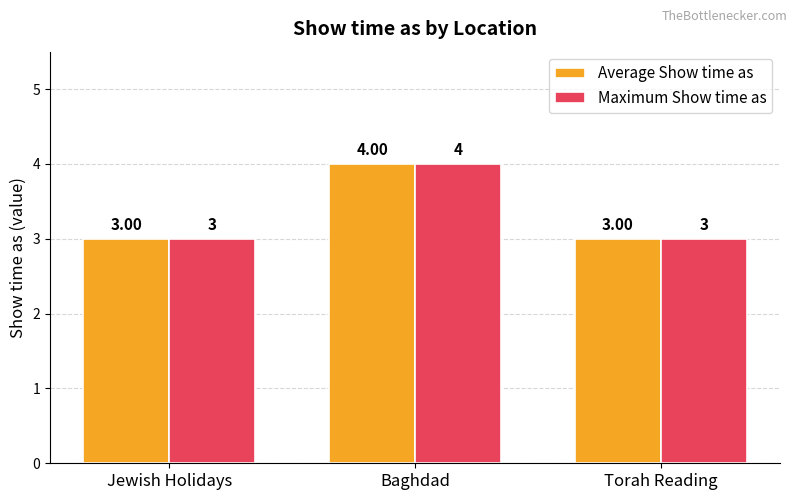

The value of Maximum Show time as at Torah Reading is 4. True or false?

False